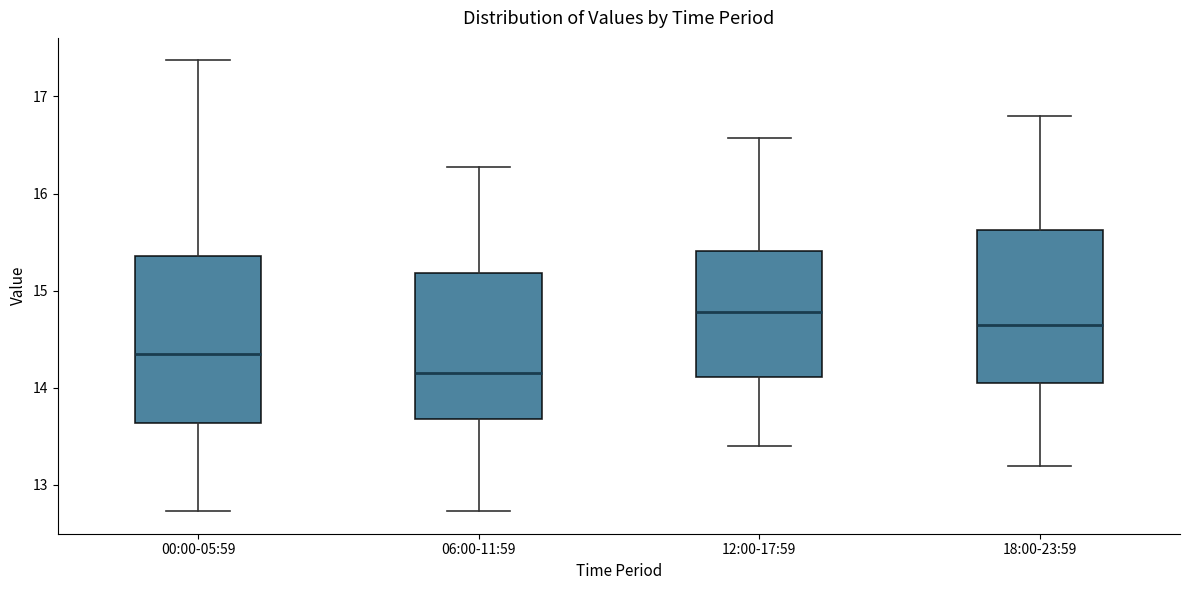

Reading left to right, transcribe this box plot: for each box, give where its median line is, the range the box spans, and where its two whiskers end, as read against the y-axis. The values are not printed on the chart, so give them approximately, as read against the axis.

00:00-05:59: median 14.4, box 13.6 to 15.4, whiskers 12.7 to 17.4
06:00-11:59: median 14.2, box 13.7 to 15.2, whiskers 12.7 to 16.3
12:00-17:59: median 14.8, box 14.1 to 15.4, whiskers 13.4 to 16.6
18:00-23:59: median 14.7, box 14.1 to 15.6, whiskers 13.2 to 16.8